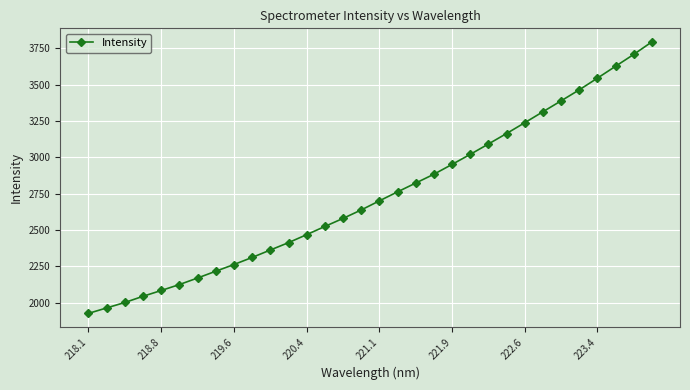

What is the maximum value shown in the chart?

3794.6